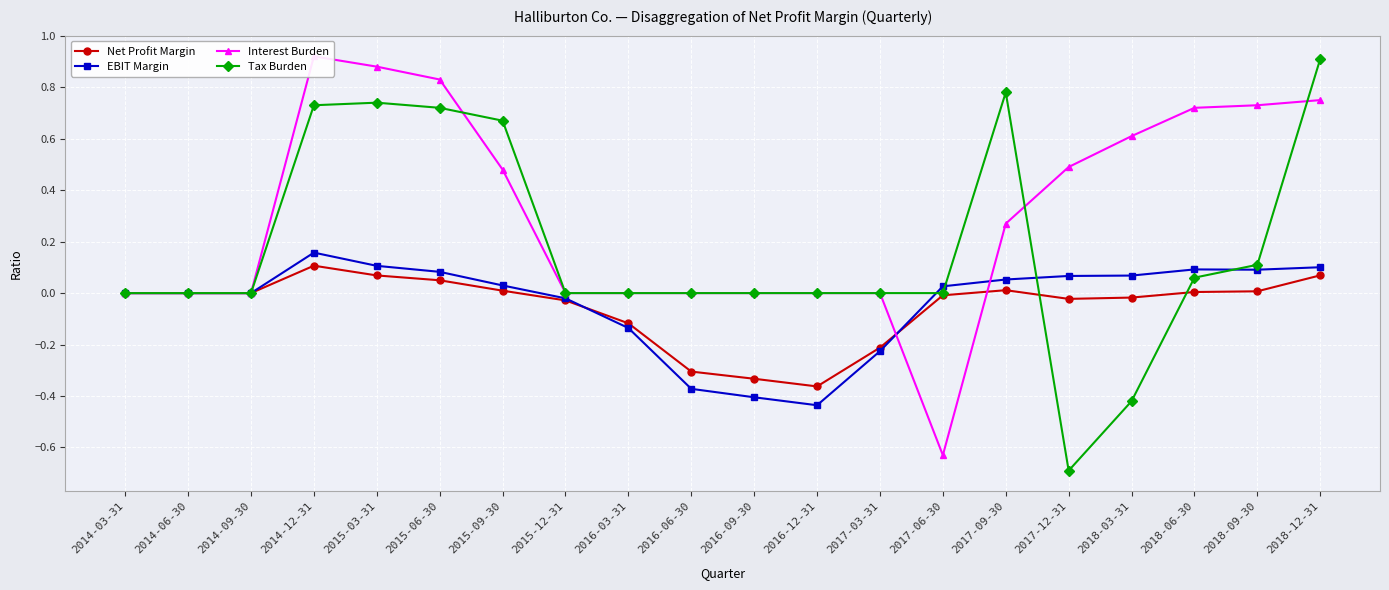

How many interior local peaks does the Tax Burden series have?

2